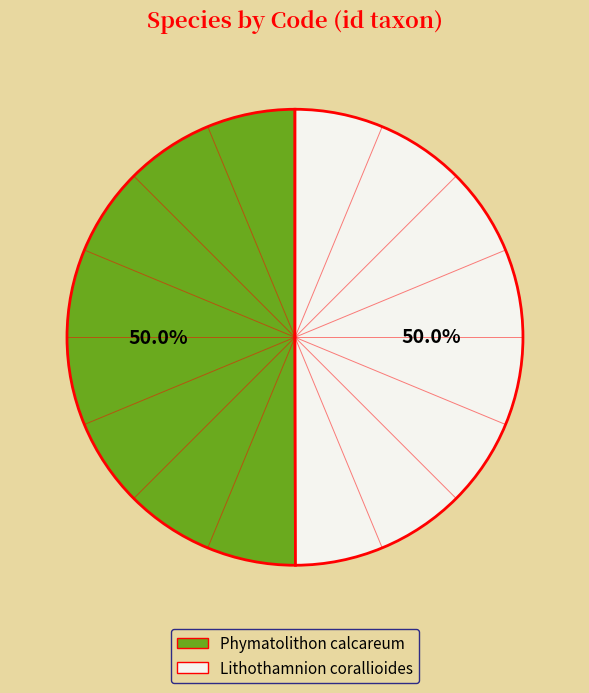

Approximately how many times larger is the value at Lithothamnion corallioides compared to Phymatolithon calcareum?

1.0